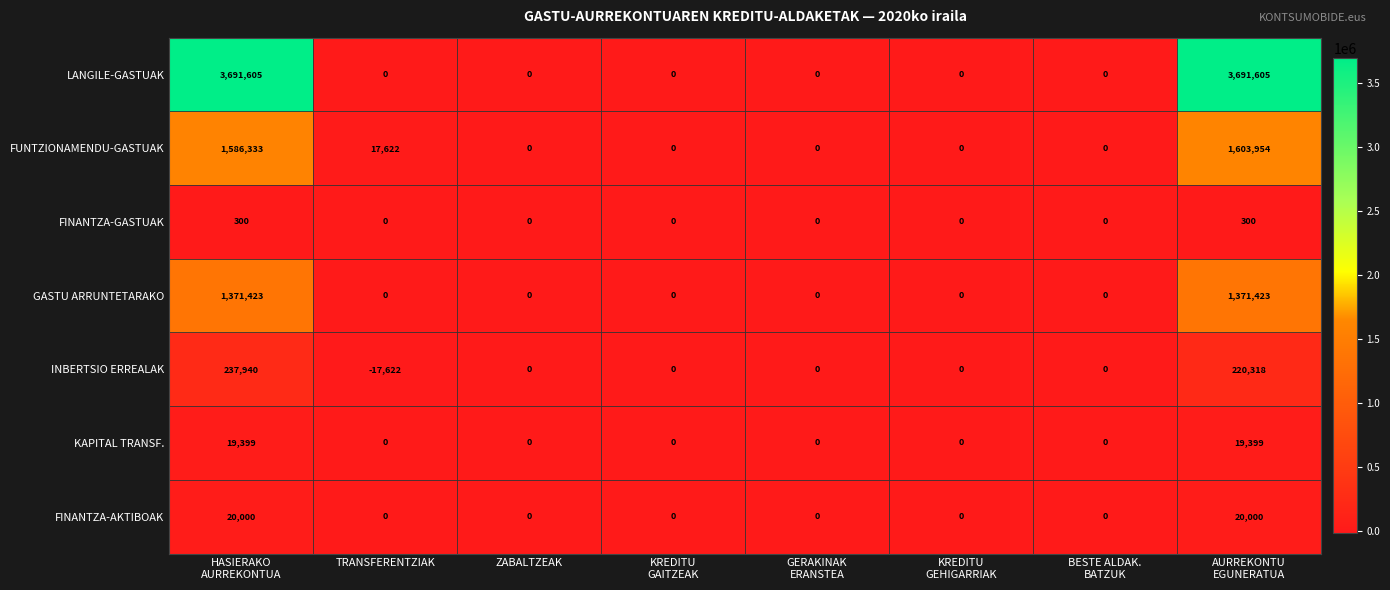

What is the total value across all series at AURREKONTU
EGUNERATUA?

6926999